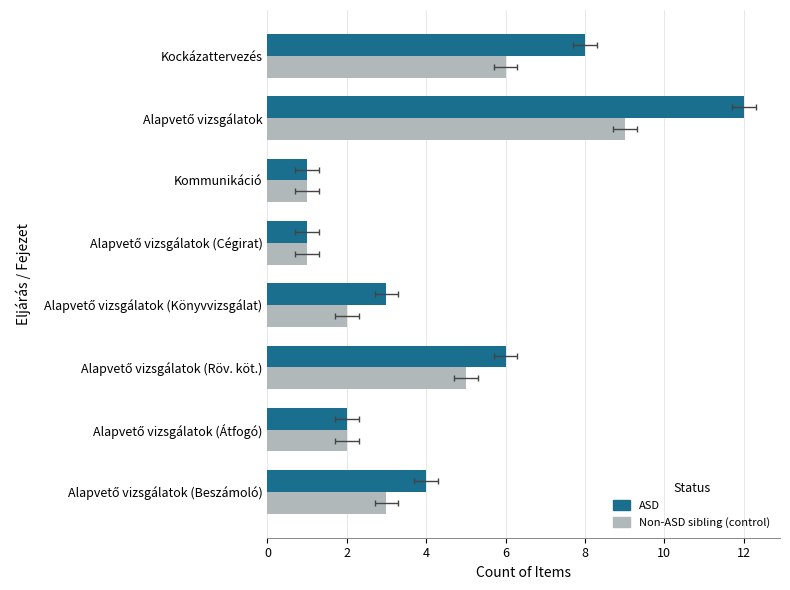

What is the value of the ASD bar at the 8th from the left?

4